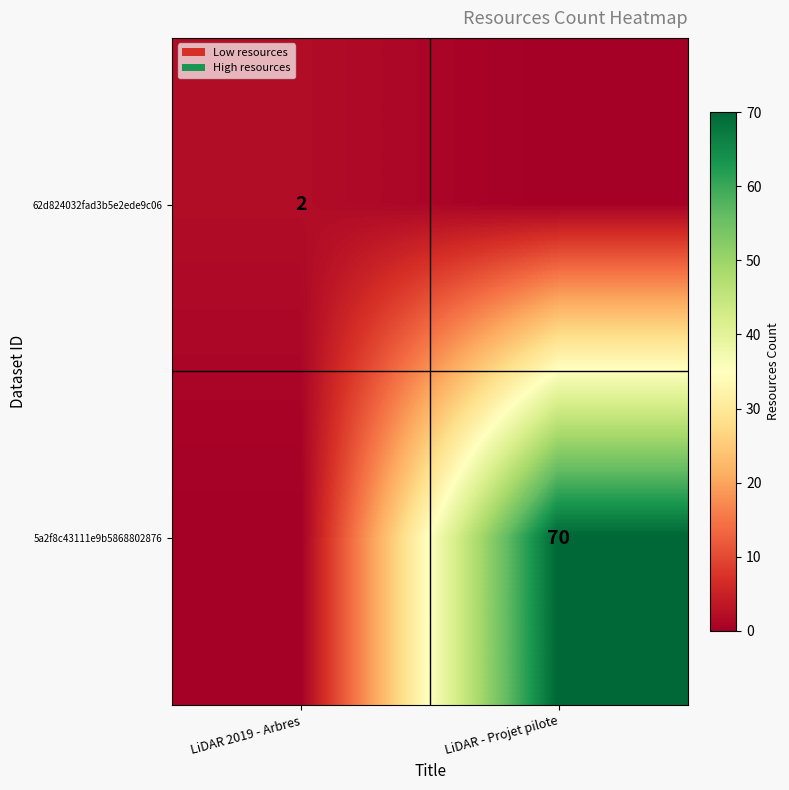

The 62d824032fad3b5e2ede9c06 series shows 1 at LiDAR 2019 - Arbres. True or false?

False